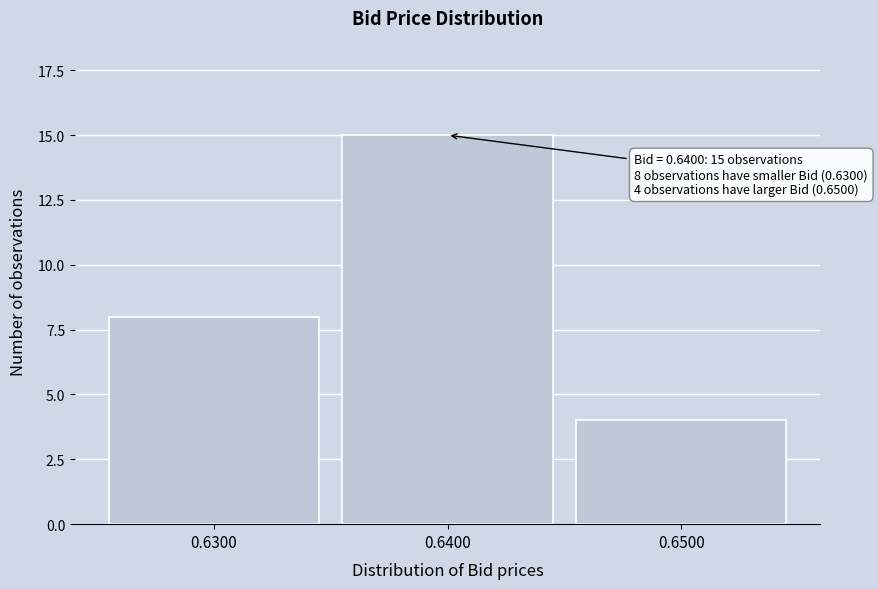

Reading left to right, extract all data points from this chart.

8	15	4